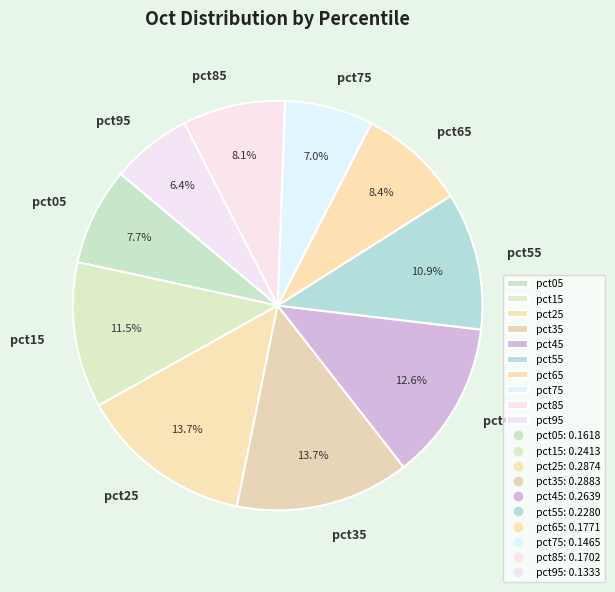

Does pct85 represent more than half of the total?

No